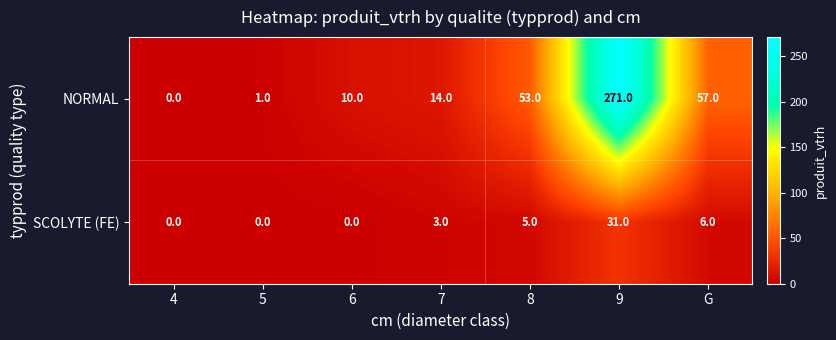

Where is NORMAL nearest to the value 135?

G